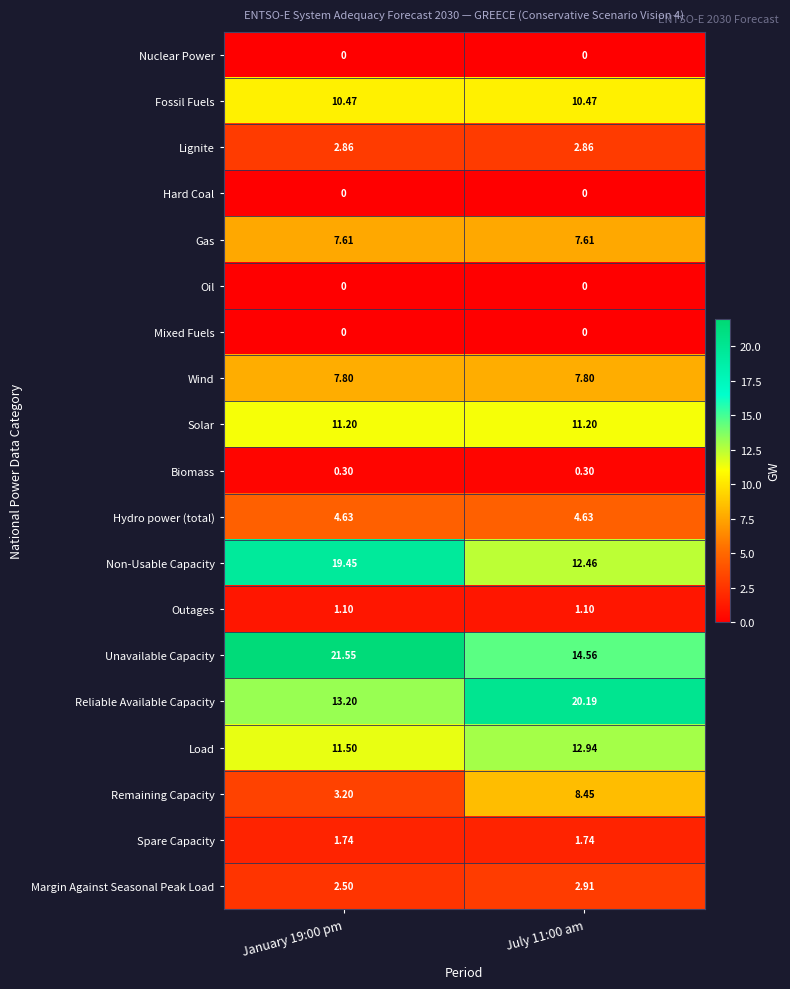

At which category is the sum across all series the highest?

July 11:00 am